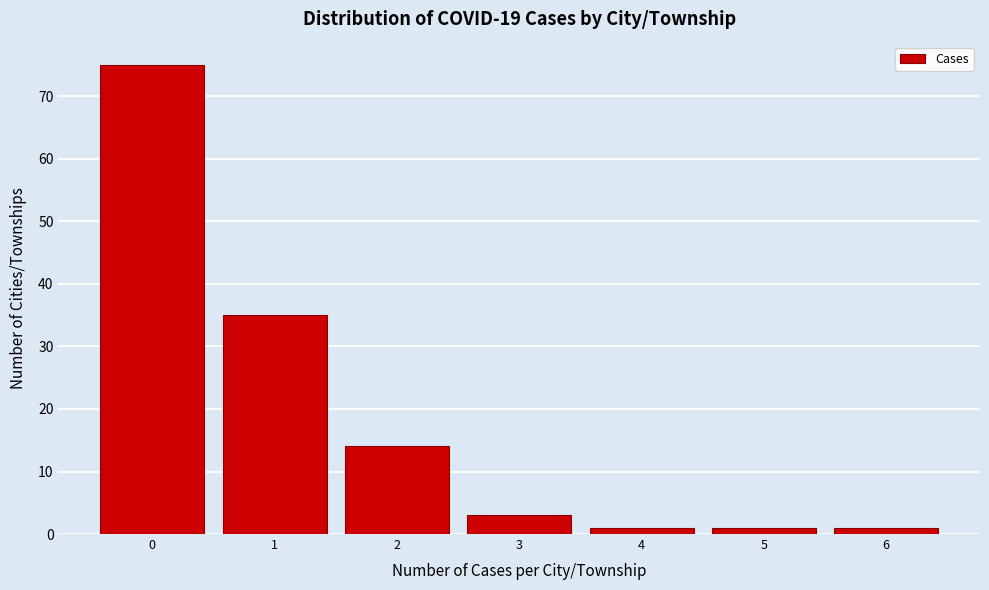

Reading left to right, extract all data points from this chart.

75	35	14	3	1	1	1